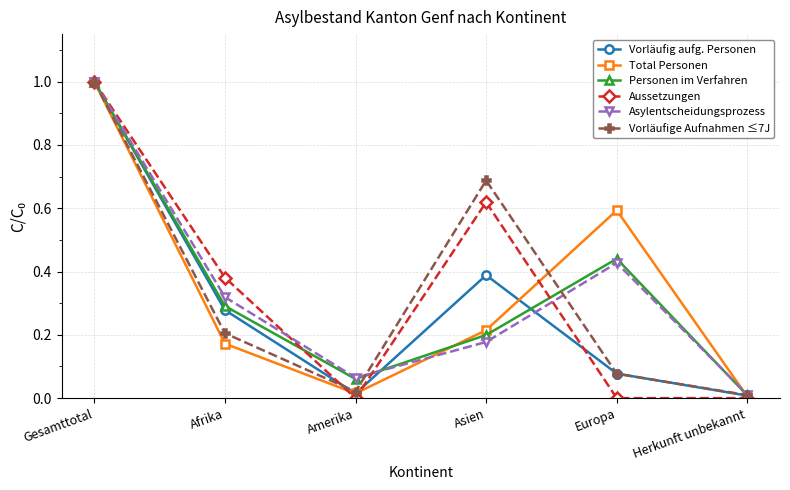

How many categories are shown in the chart?

6